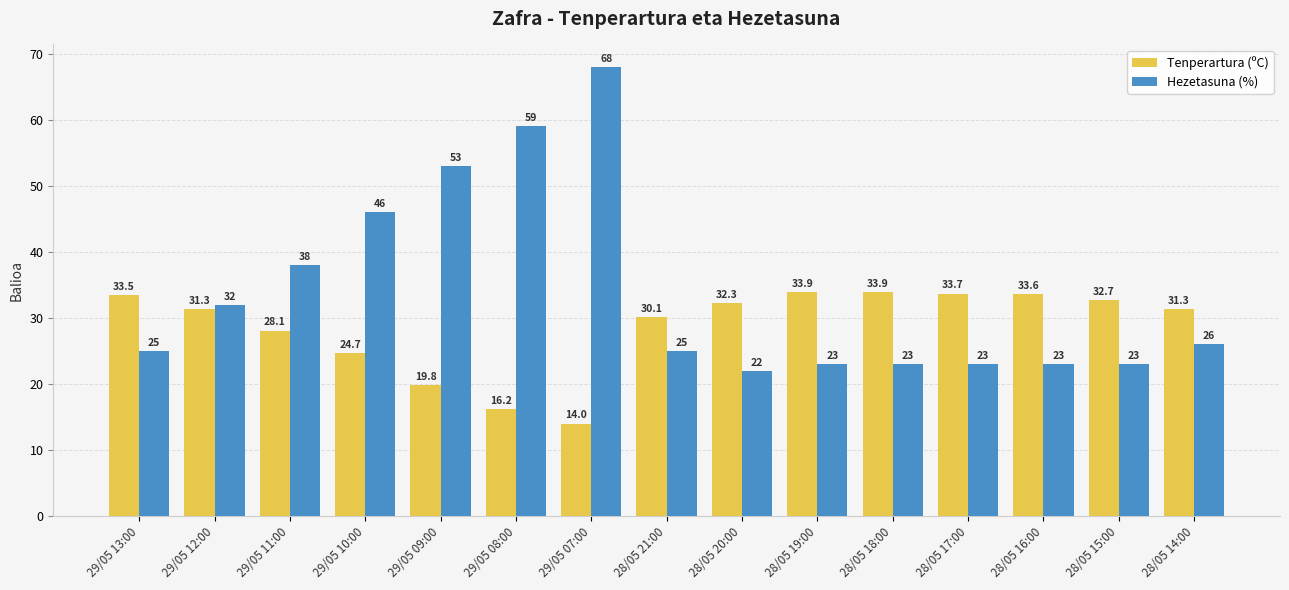

Which series has the largest range (max minus min)?

Hezetasuna (%)